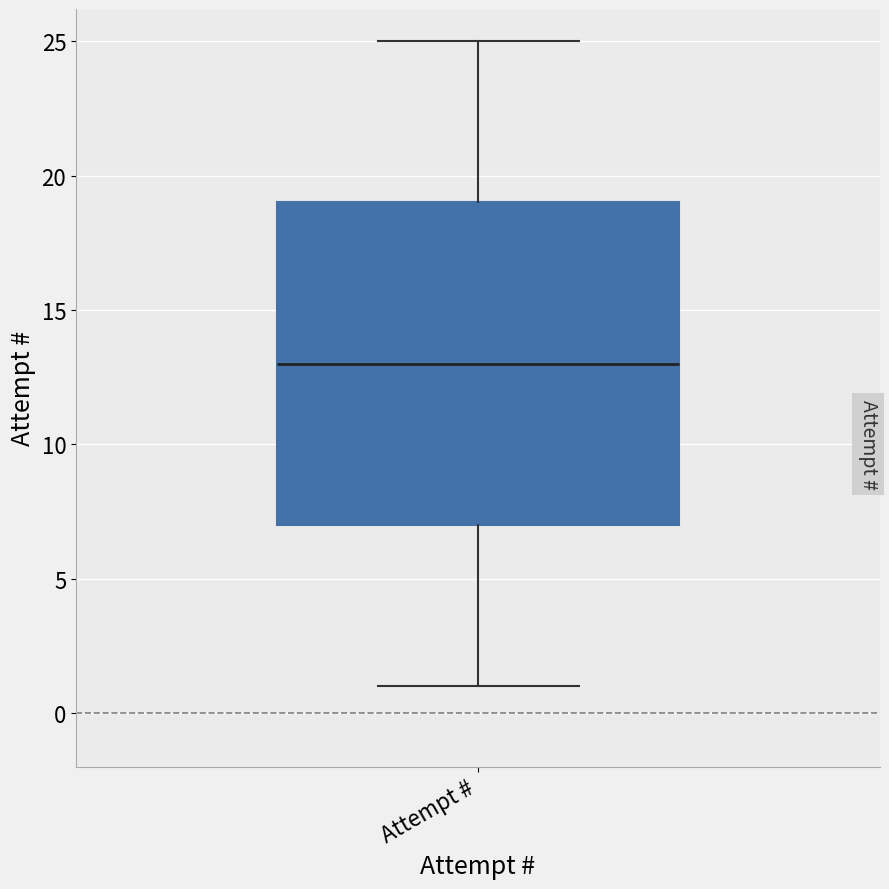

Where is the lower edge of the box for Attempt # on the y-axis? The values are not printed on the chart, so give them approximately, as read against the axis.

7